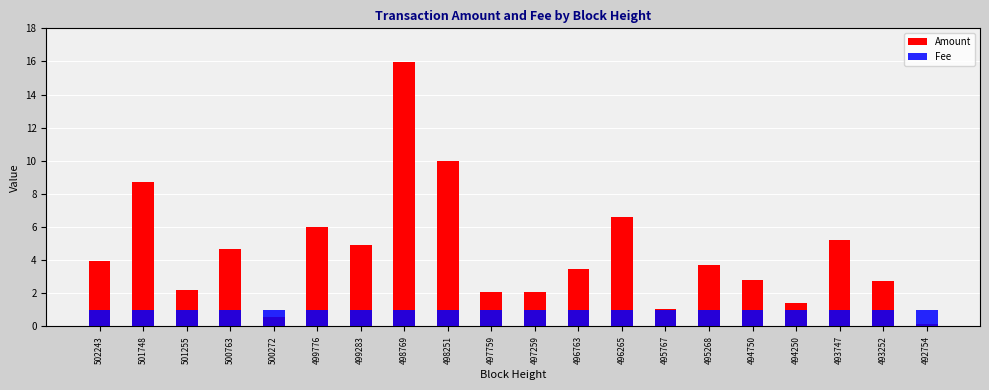

What are all the series names shown in the legend?

Amount, Fee